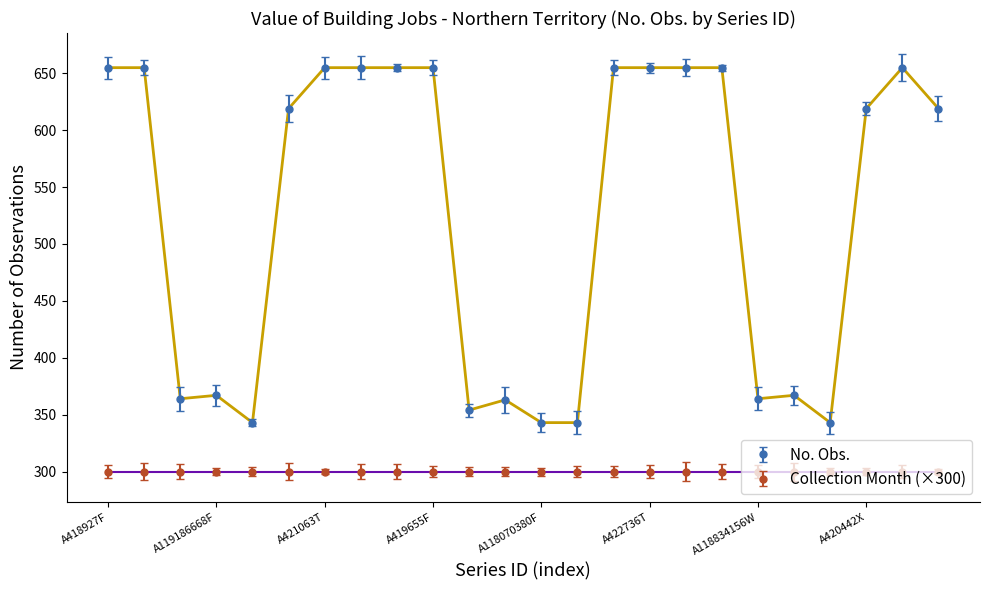

True or false: Collection Month (×300) and No. Obs. cross at least once.

False